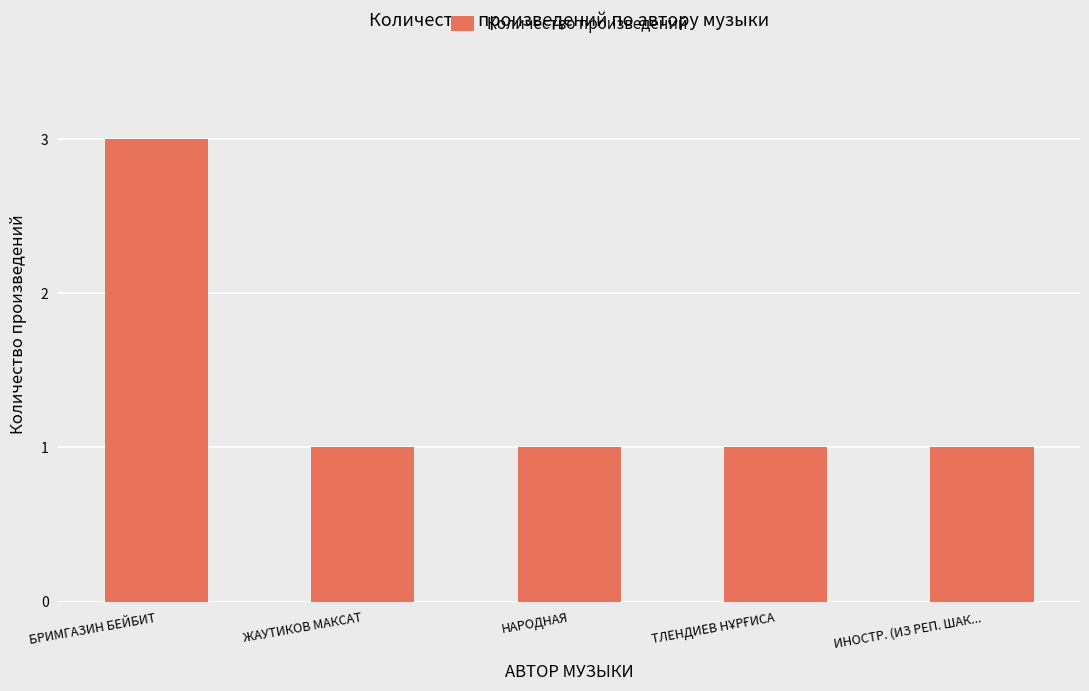

What is the sum of all values?

7